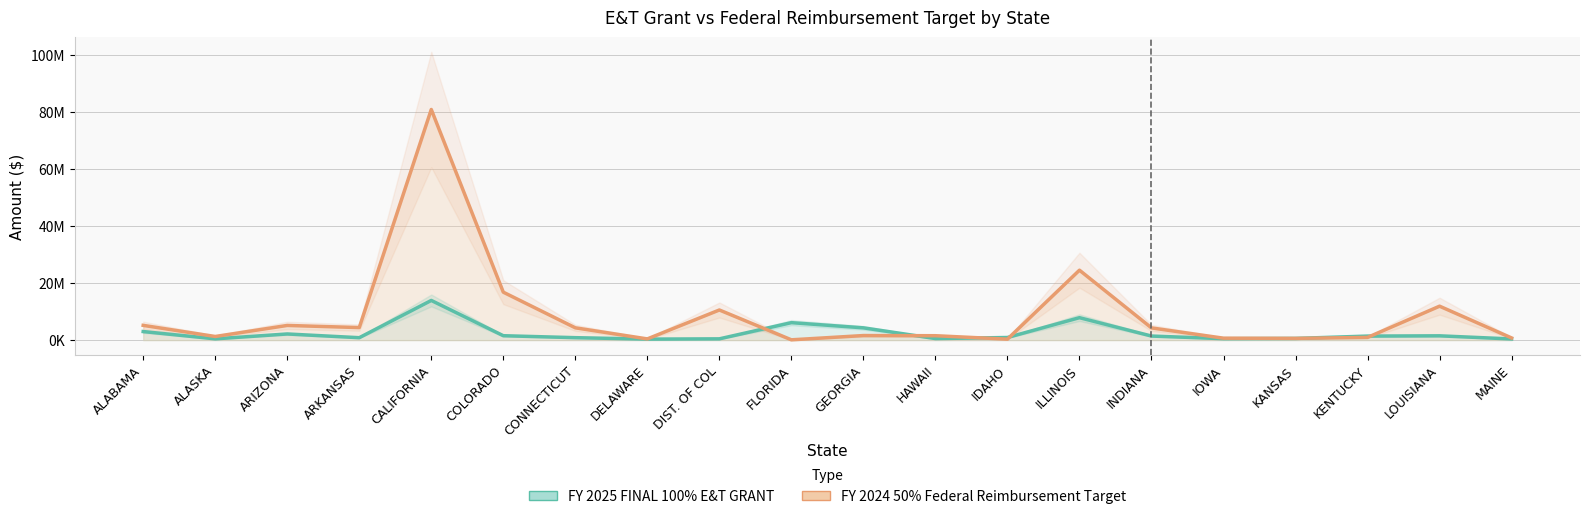

How many times do FY 2025 FINAL 100% E&T GRANT and FY 2024 50% Federal Reimbursement Target cross each other?

6